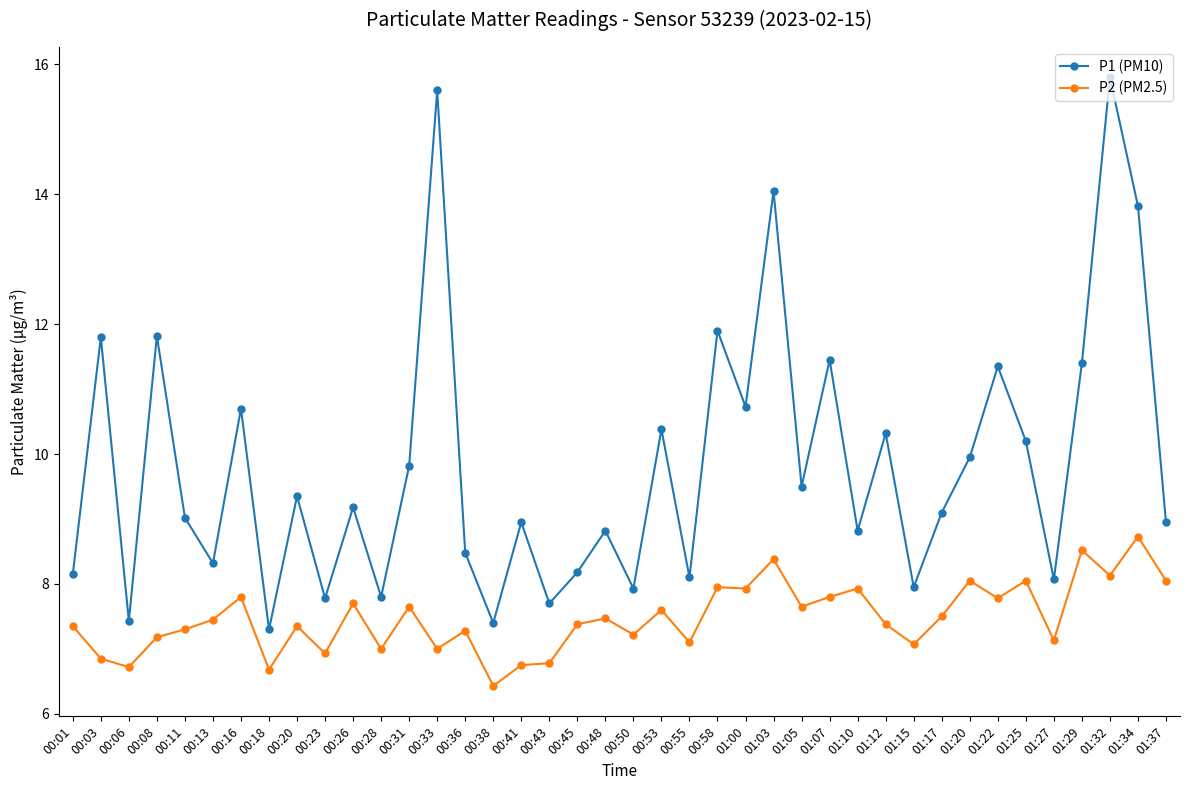

True or false: P1 (PM10) and P2 (PM2.5) intersect in this chart.

False